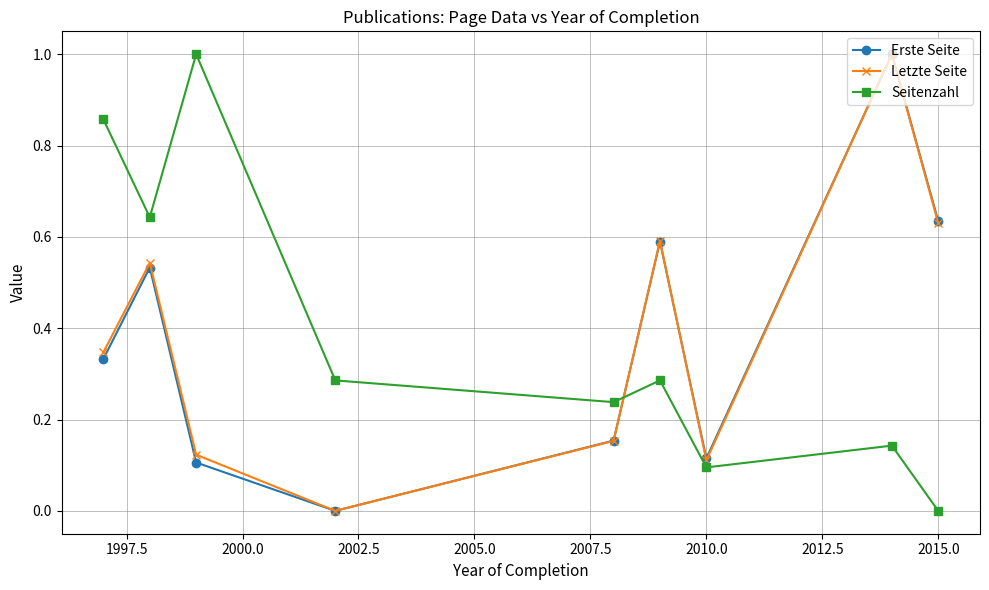

How many Erste Seite values are between 0 and 1?

9